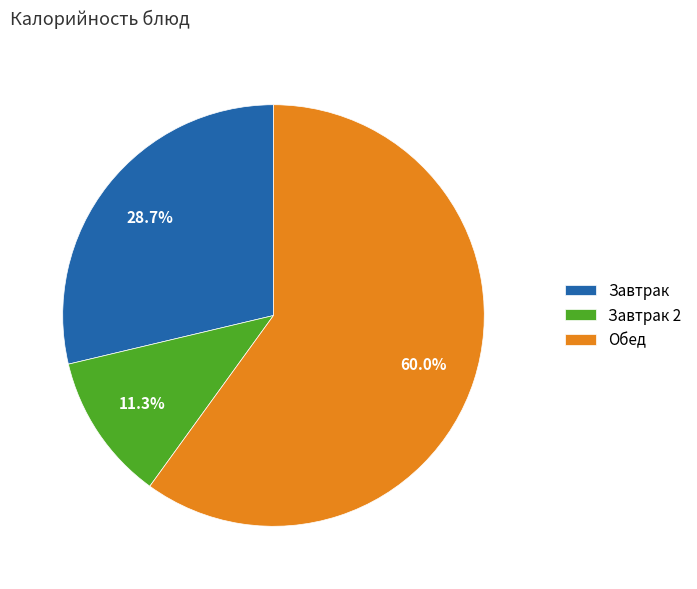

Approximately how many times larger is the value at Обед compared to Завтрак 2?

5.3